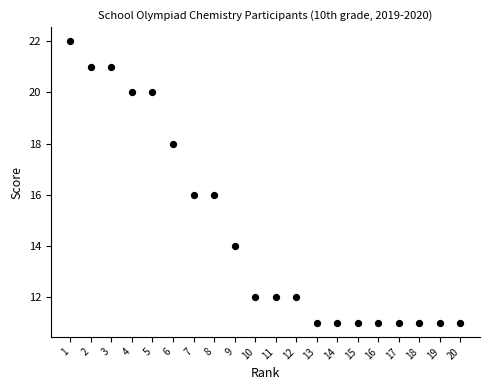

What is the range of Y values (max minus min)?

11